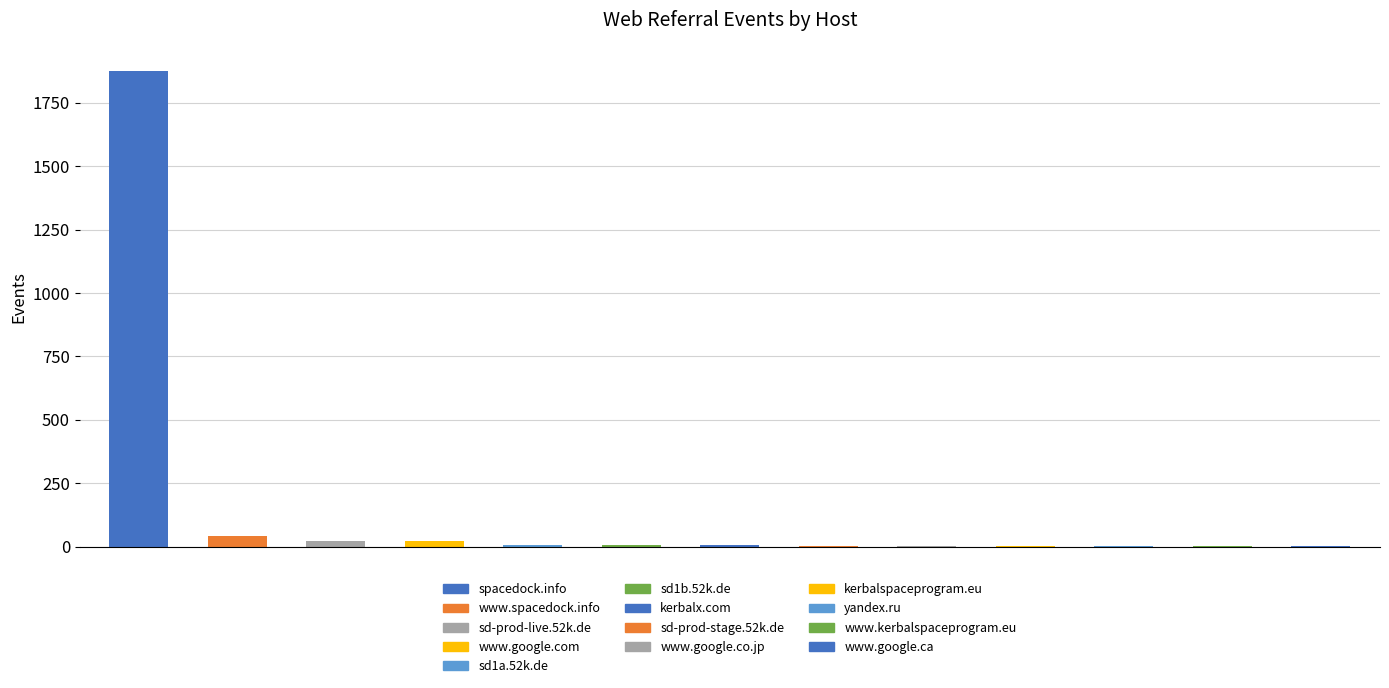

Reading left to right, list all the values displayed in this chart.

1877	41	23	22	6	6	5	3	2	2	2	2	2